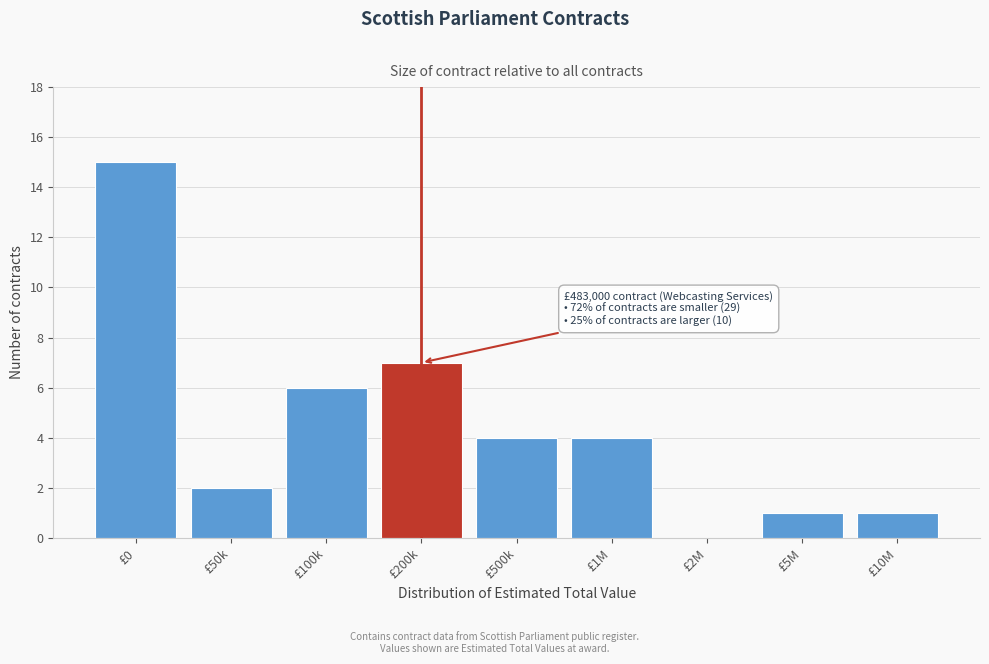

Reading right to left, list all the values displayed in this chart.

£10M=1	£5M=1	£2M=0	£1M=4	£500k=4	£200k=7	£100k=6	£50k=2	£0=15